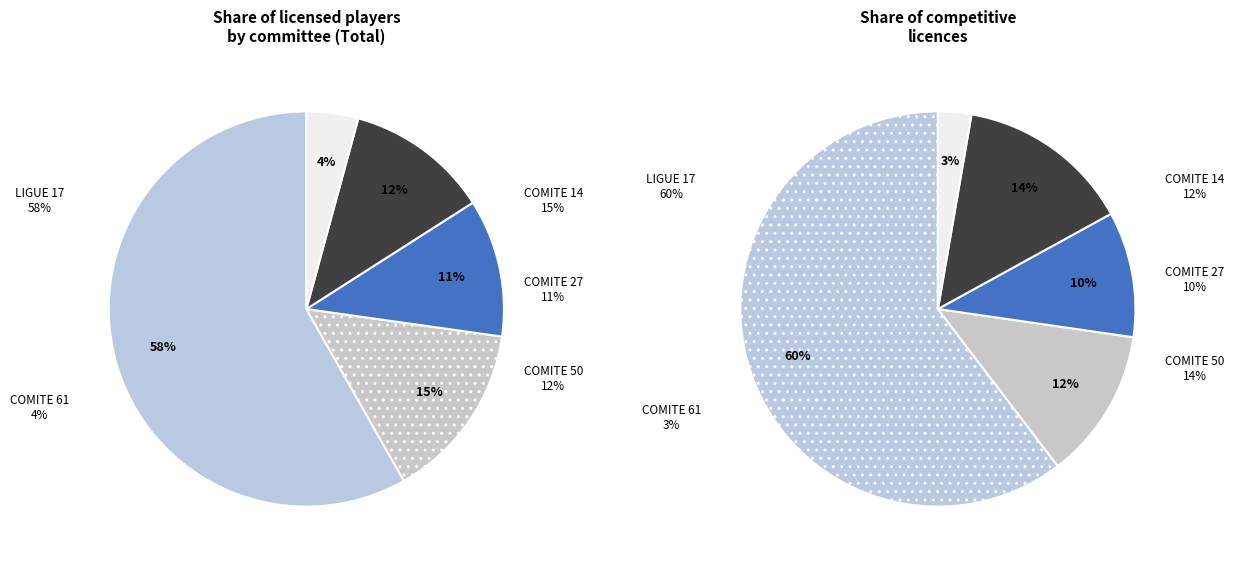

True or false: LIGUE 17
2012 accounts for 13% of the total.

False